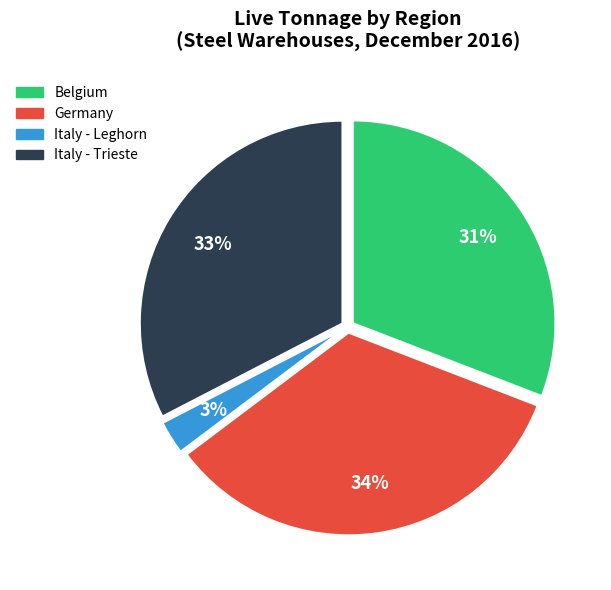

Which has a higher value, Belgium or Germany?

Germany